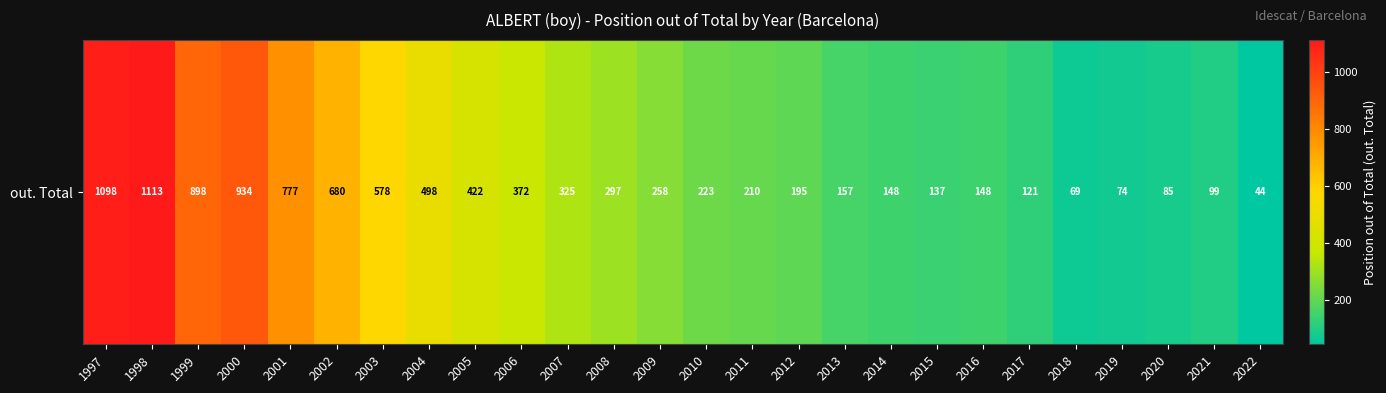

What is the greatest value displayed?

1113